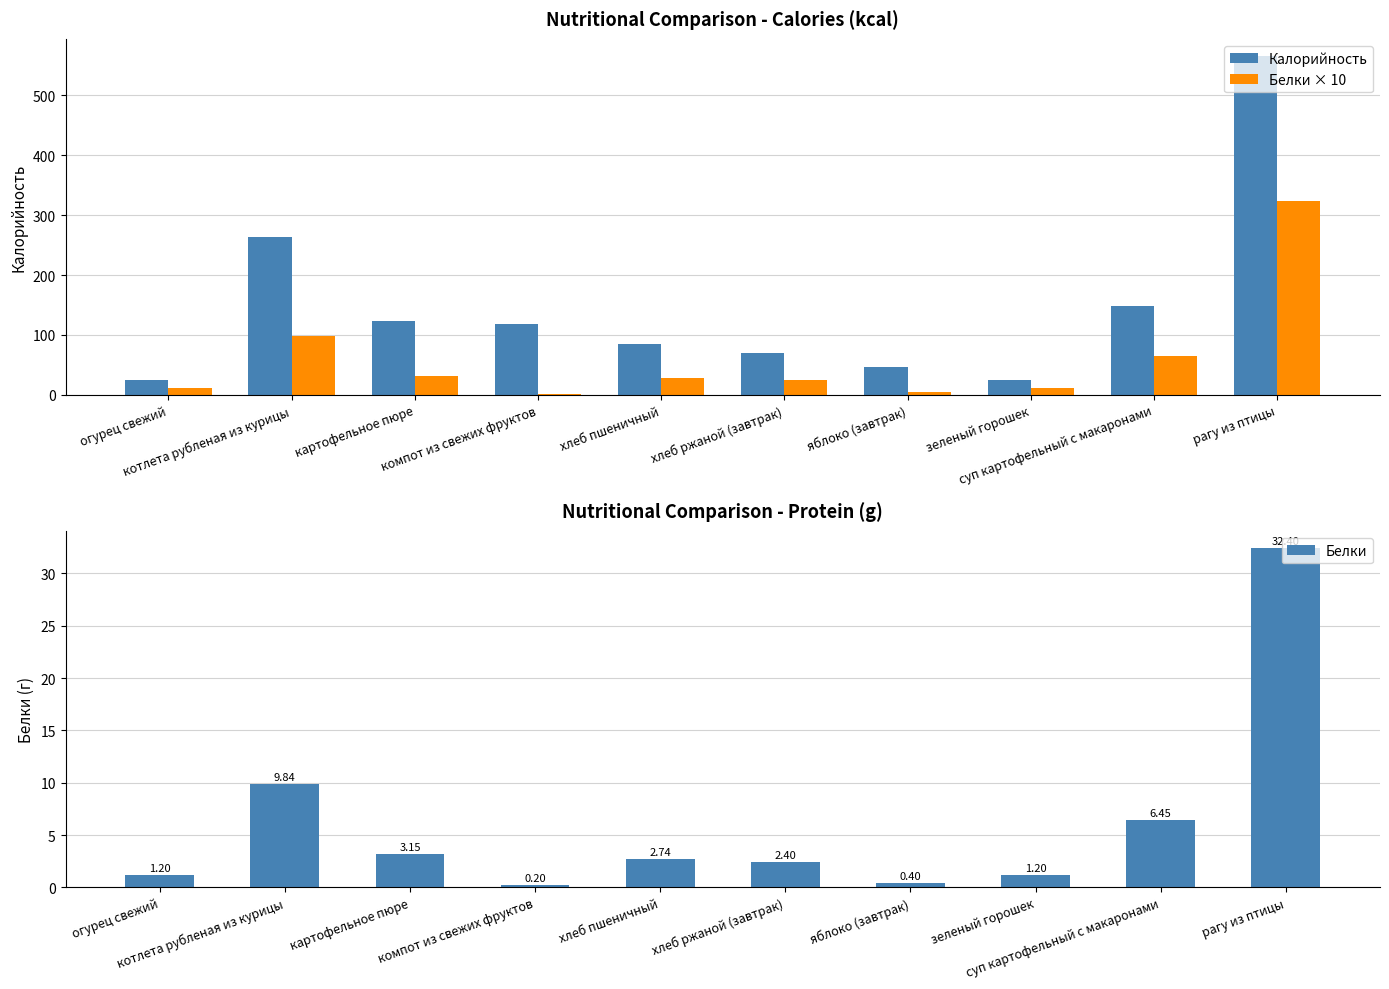

How many values in the Калорийность series are below 118?

5